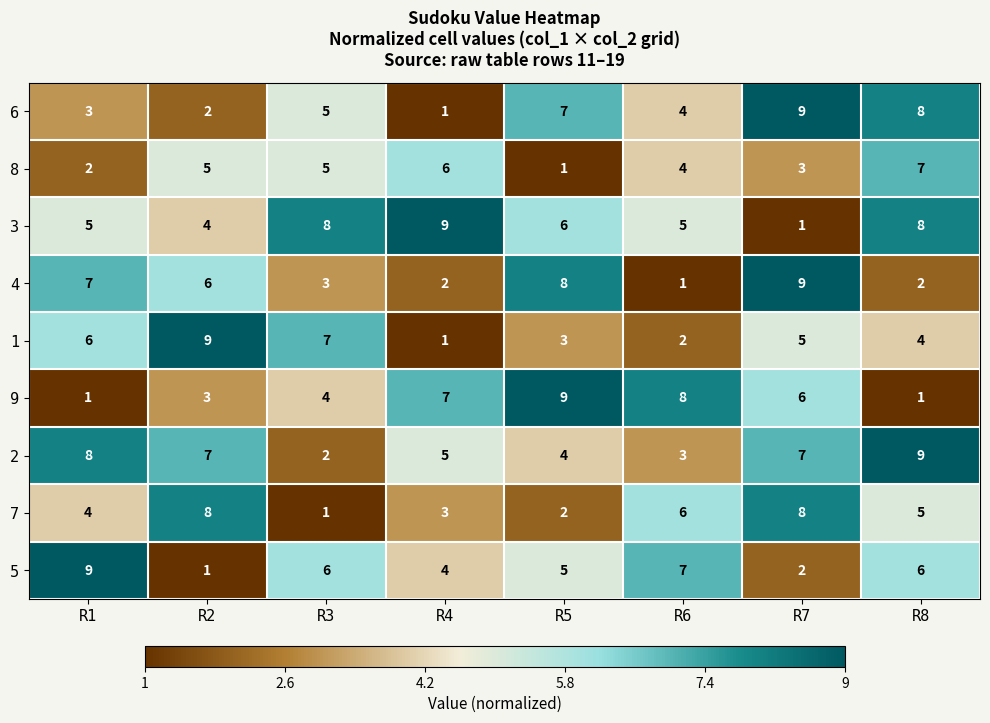

Which category has the lowest value in the 7 series?

R3